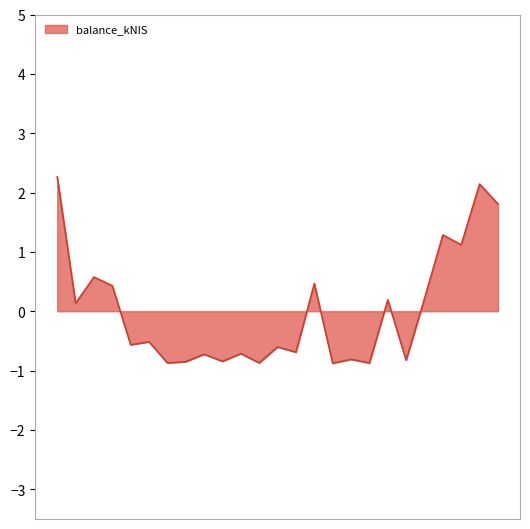

What is the difference between the maximum and minimum values?

3.1